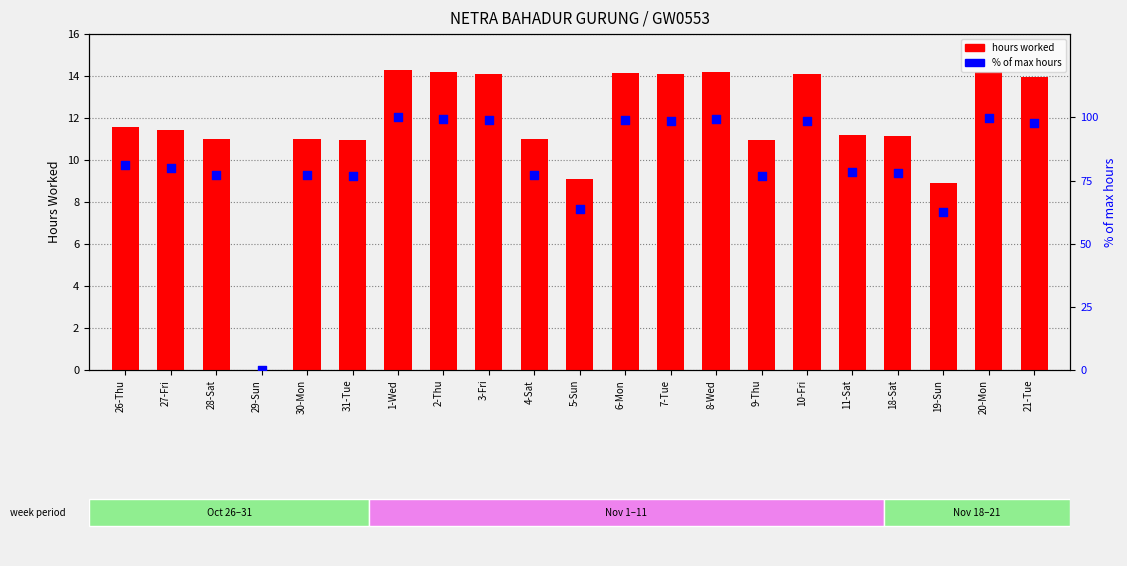

At which category is the sum across all series the highest?

1-Wed